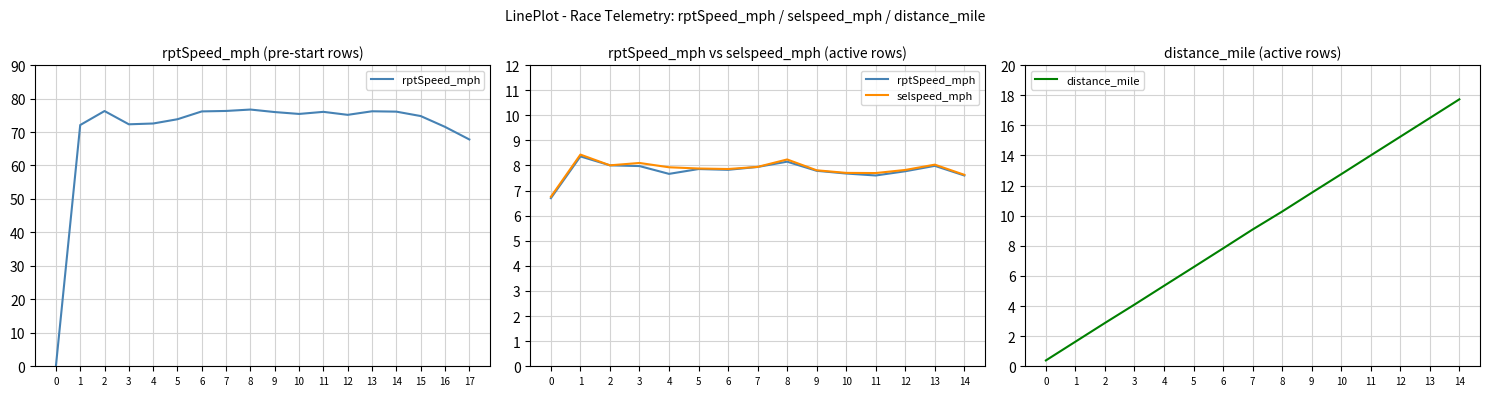

True or false: distance_mile and selspeed_mph intersect in this chart.

True